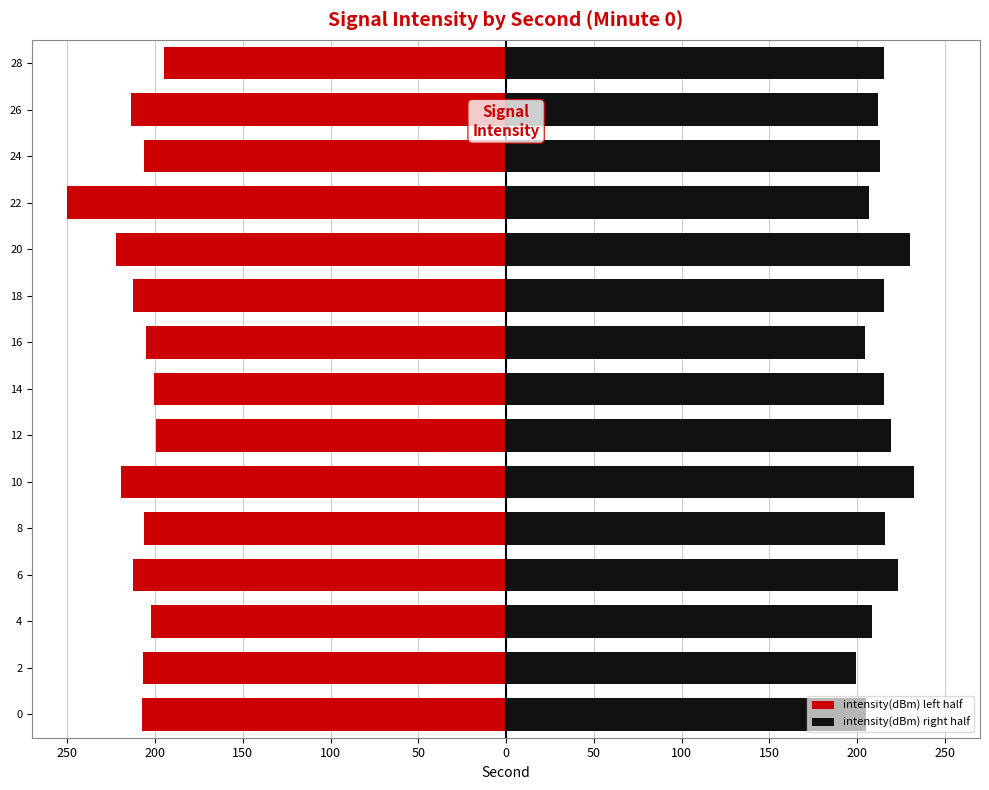

What is the sum of all intensity(dBm) right half values?

3216.1